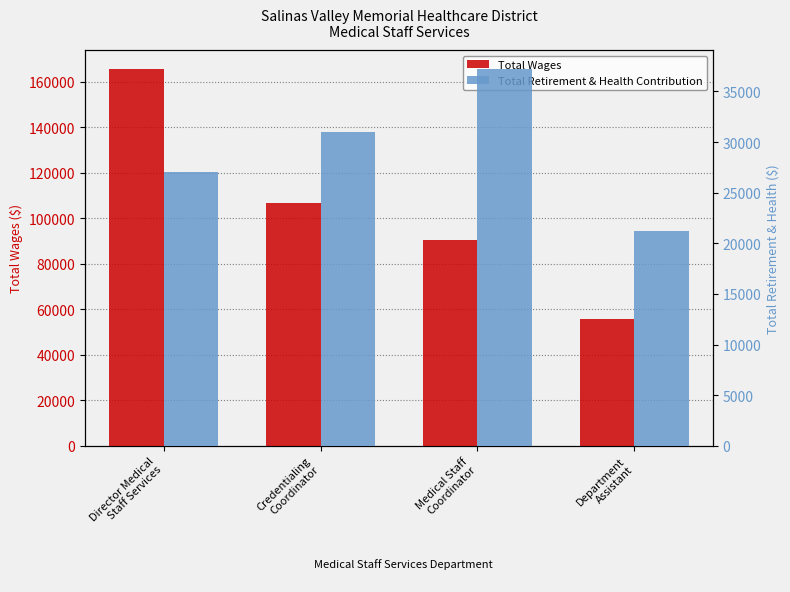

What is the sum of the Total Wages values at Director Medical
Staff Services and Department
Assistant?

221407